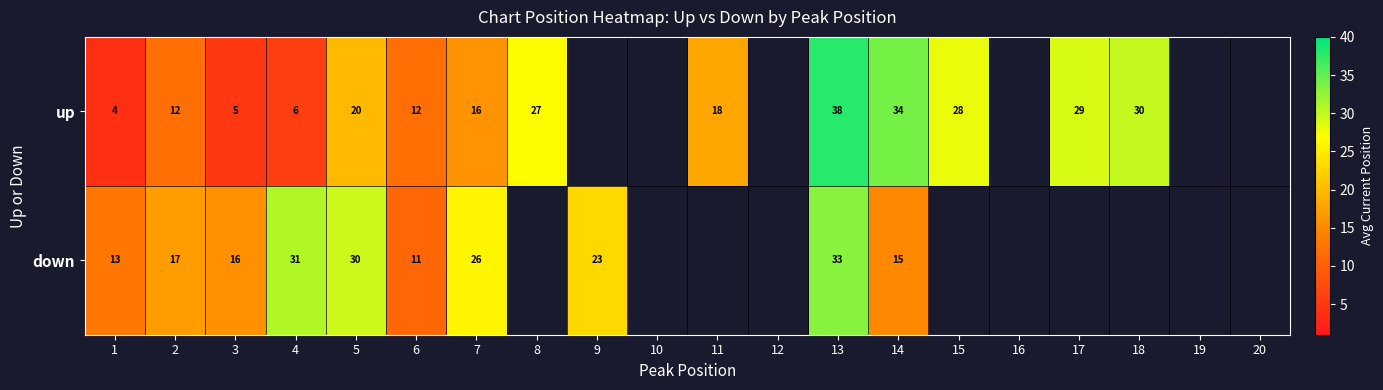

Which category has the highest value across all series?

13